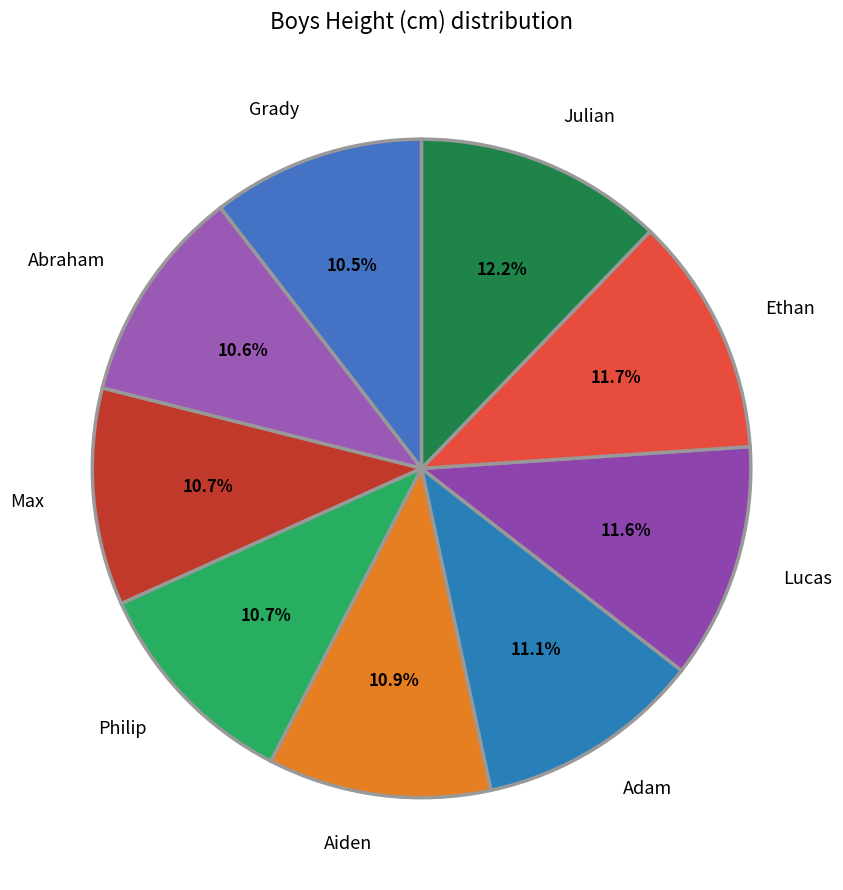

How many segments does this pie chart have?

9